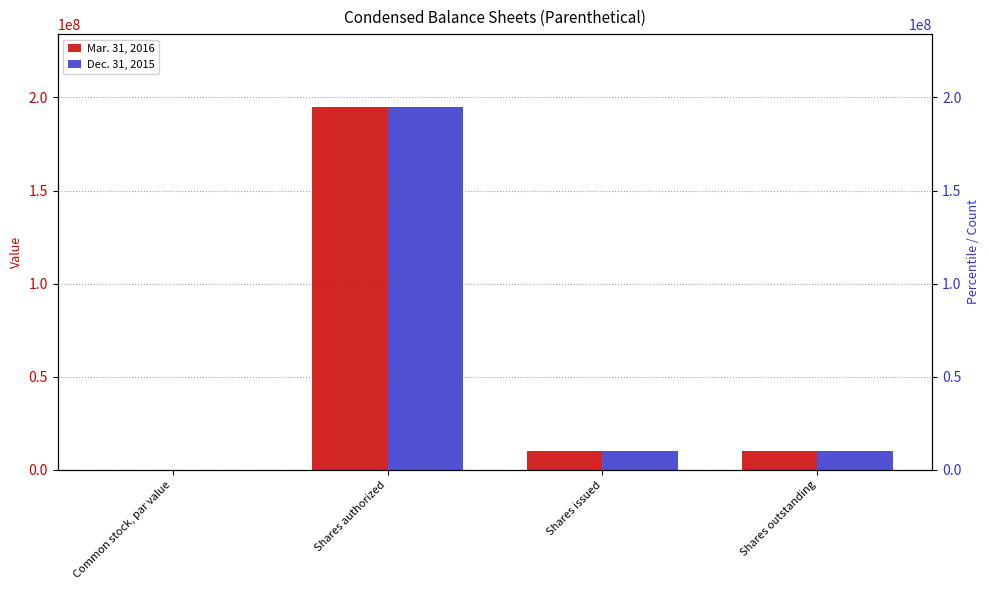

How many values in the Mar. 31, 2016 series exceed 10027000?

1